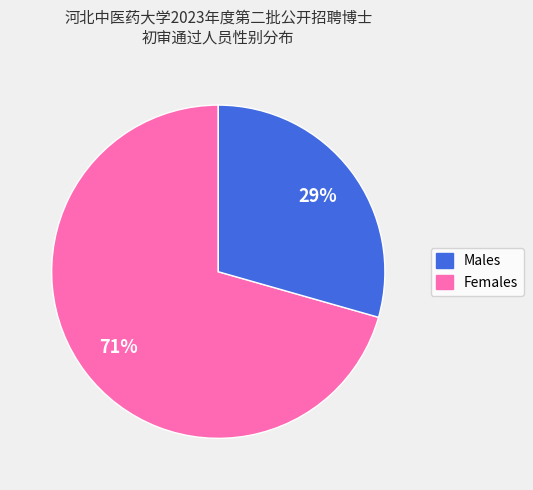

To the nearest percent, what is the average slice percentage?

50%